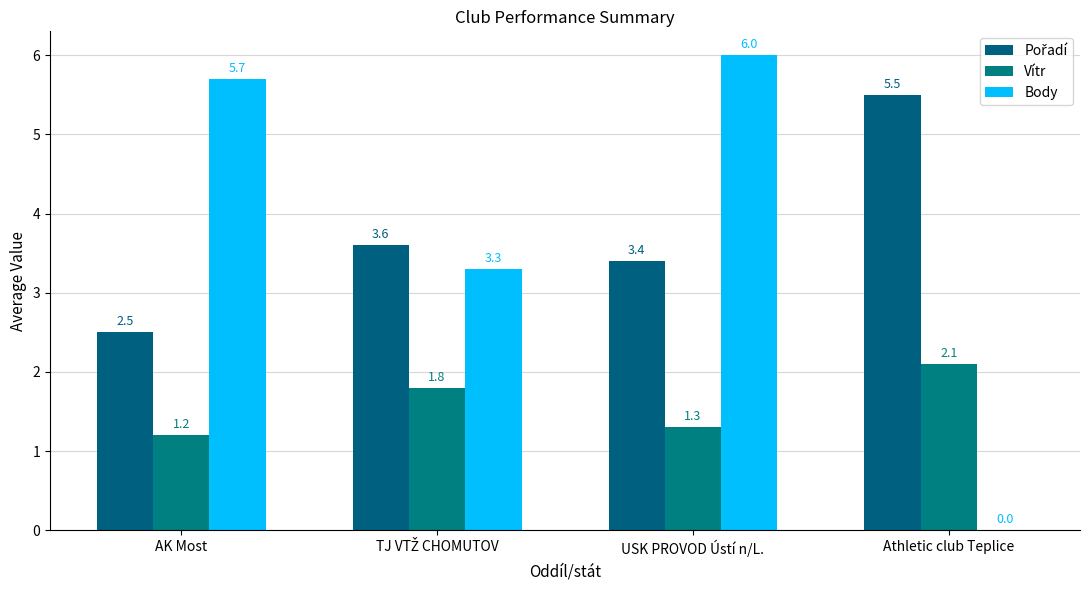

Rank the categories by Body value from lowest to highest.

Athletic club Teplice, TJ VTŽ CHOMUTOV, AK Most, USK PROVOD Ústí n/L.